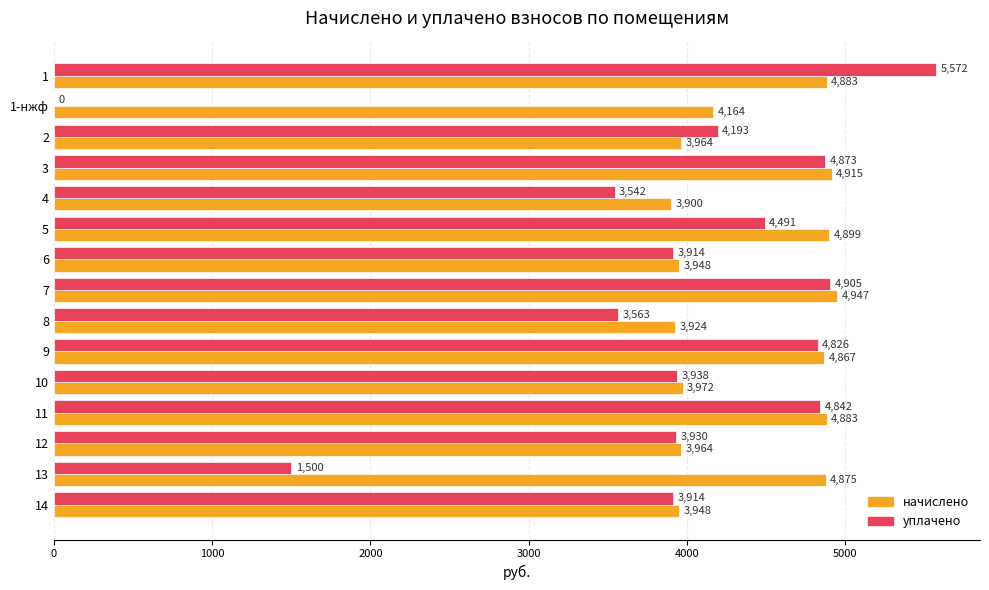

True or false: начислено has a value of 4883.2 at 1.

True